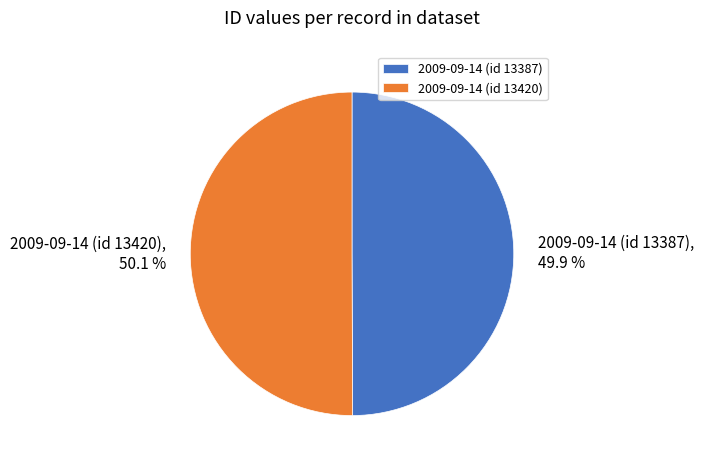

Does any single category account for the majority?

Yes